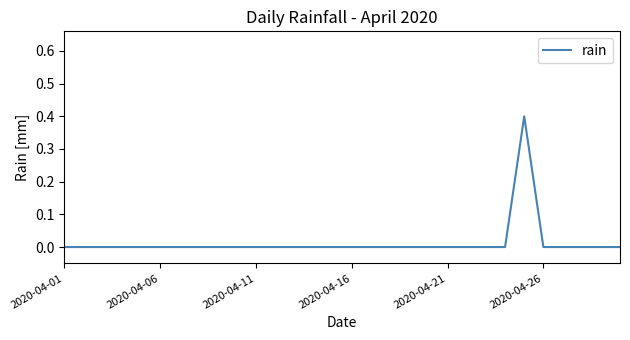

What is the difference between the maximum and minimum values?

0.4